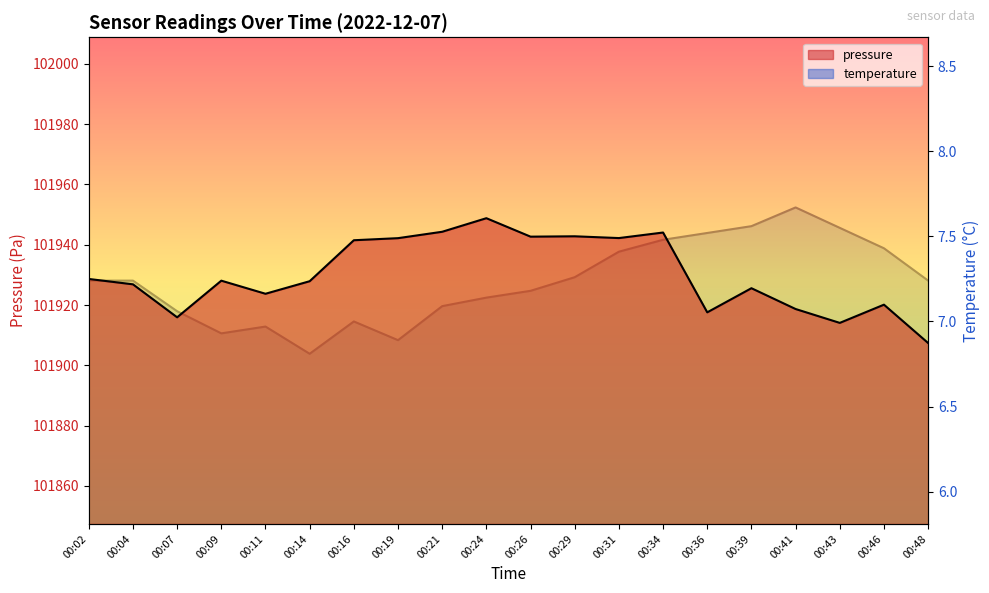

Reading right to left, what are all the values shown in this chart?

pressure: 00:48=101907.4	00:46=101920.1	00:43=101914.1	00:41=101918.7	00:39=101925.6	00:36=101917.6	00:34=101944.1	00:31=101942.2	00:29=101942.8	00:26=101942.7	00:24=101948.8	00:21=101944.3	00:19=101942.2	00:16=101941.5	00:14=101927.9	00:11=101923.8	00:09=101928.1	00:07=101915.9	00:04=101926.9	00:02=101928.7
temperature: 00:48=7.2	00:46=7.4	00:43=7.5	00:41=7.7	00:39=7.6	00:36=7.5	00:34=7.5	00:31=7.4	00:29=7.3	00:26=7.2	00:24=7.1	00:21=7.1	00:19=6.9	00:16=7.0	00:14=6.8	00:11=7.0	00:09=6.9	00:07=7.1	00:04=7.2	00:02=7.2